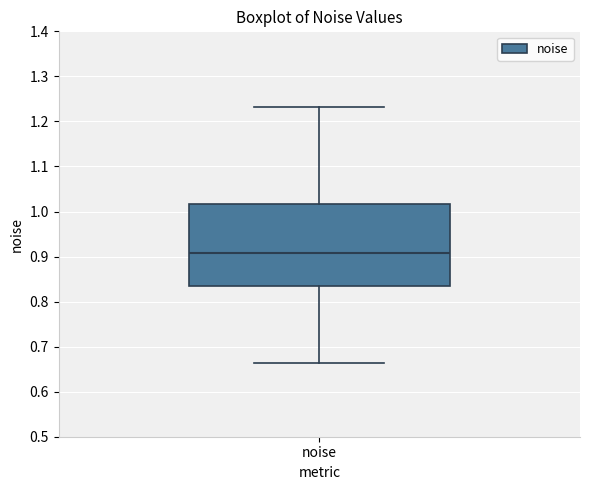

Transcribe this box plot: give where the median line is, the range the box spans, and where the two whiskers end, as read against the y-axis. The values are not printed on the chart, so give them approximately, as read against the axis.

median 0.91, box 0.83 to 1.02, whiskers 0.66 to 1.23